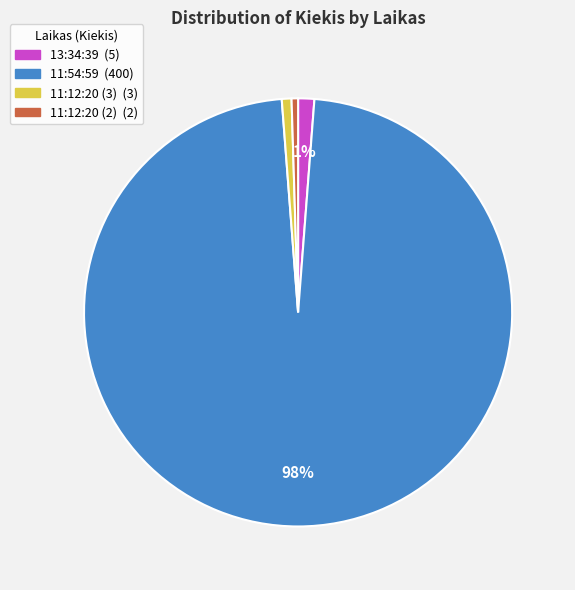

The 11:12:20 (3) slice represents 1% of the pie. True or false?

True